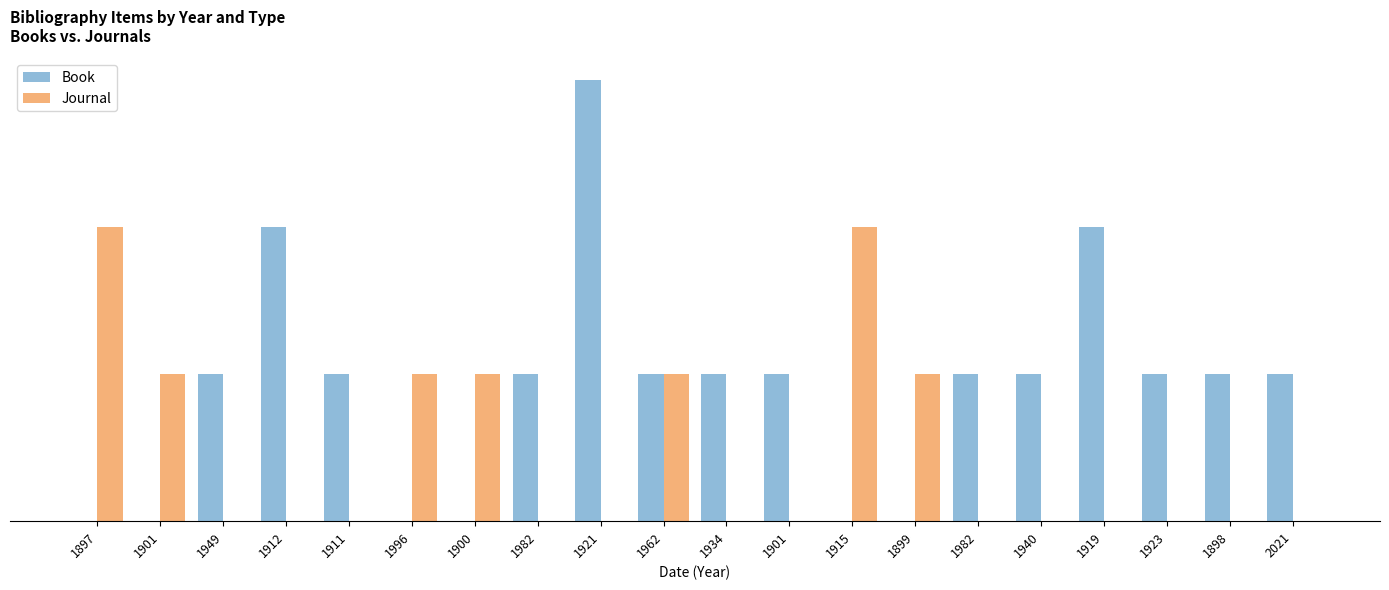

Are the bars horizontal?

No